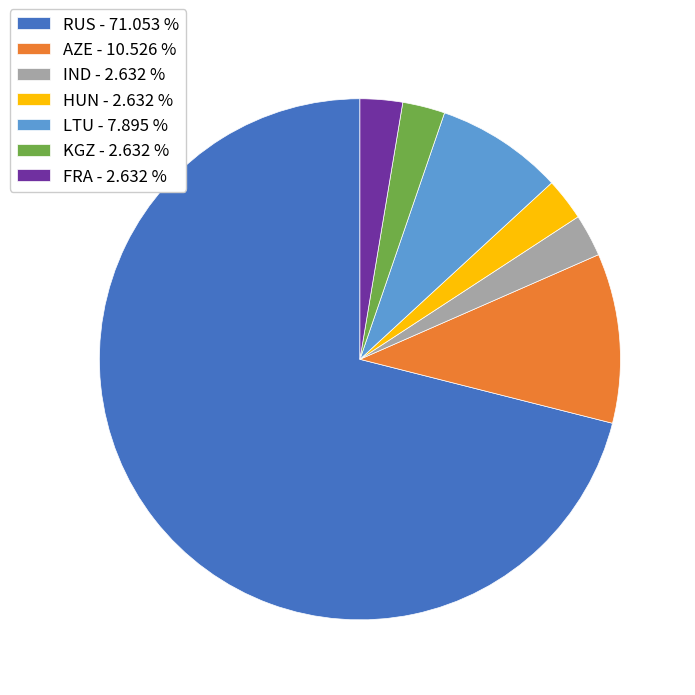

Combined, do AZE - 10.526 % and RUS - 71.053 % account for over 50%?

Yes